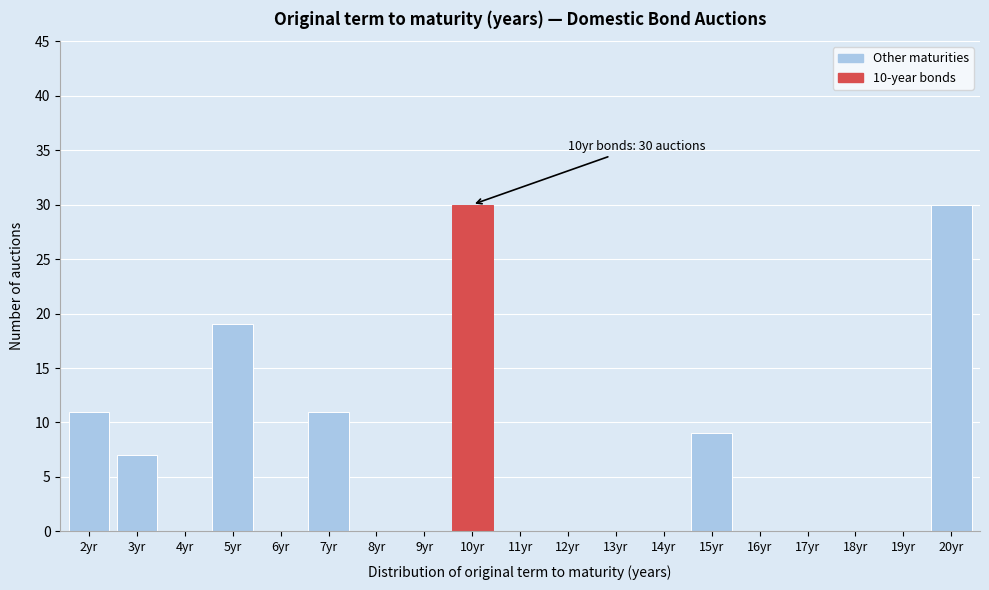

Reading right to left, transcribe all the data shown in this chart.

20yr=30	19yr=0	18yr=0	17yr=0	16yr=0	15yr=9	14yr=0	13yr=0	12yr=0	11yr=0	10yr=30	9yr=0	8yr=0	7yr=11	6yr=0	5yr=19	4yr=0	3yr=7	2yr=11